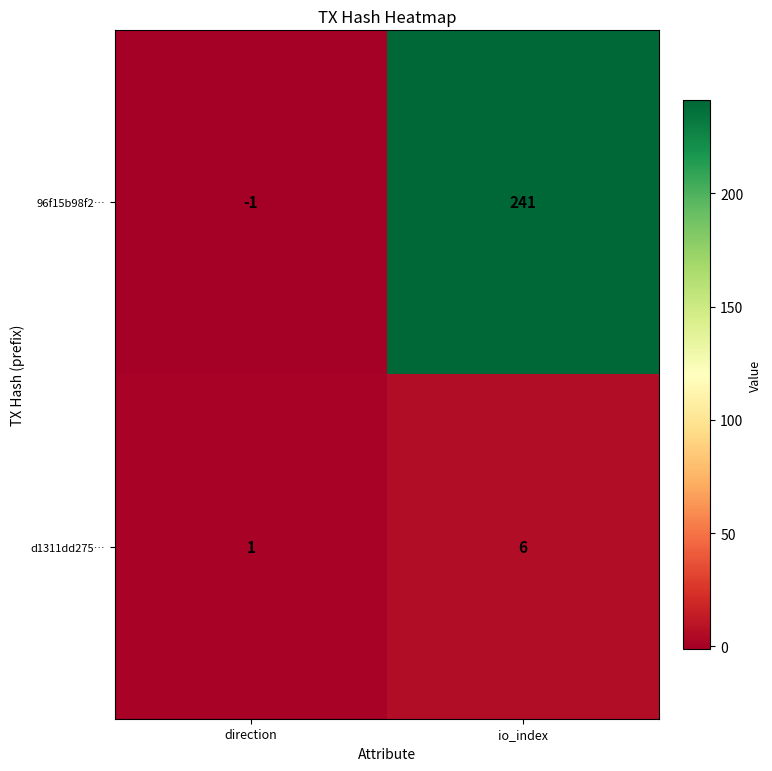

Rank the series at io_index from lowest to highest value.

d1311dd275…, 96f15b98f2…